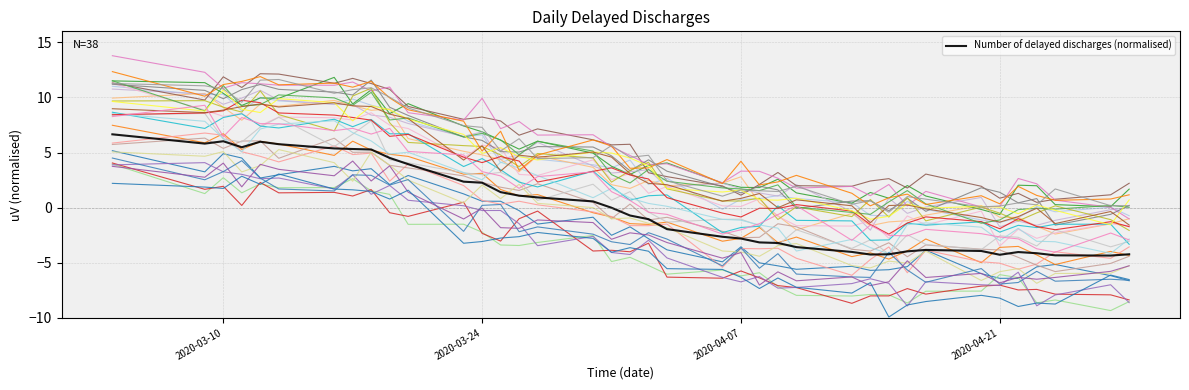

How many lines are shown in the chart?

31